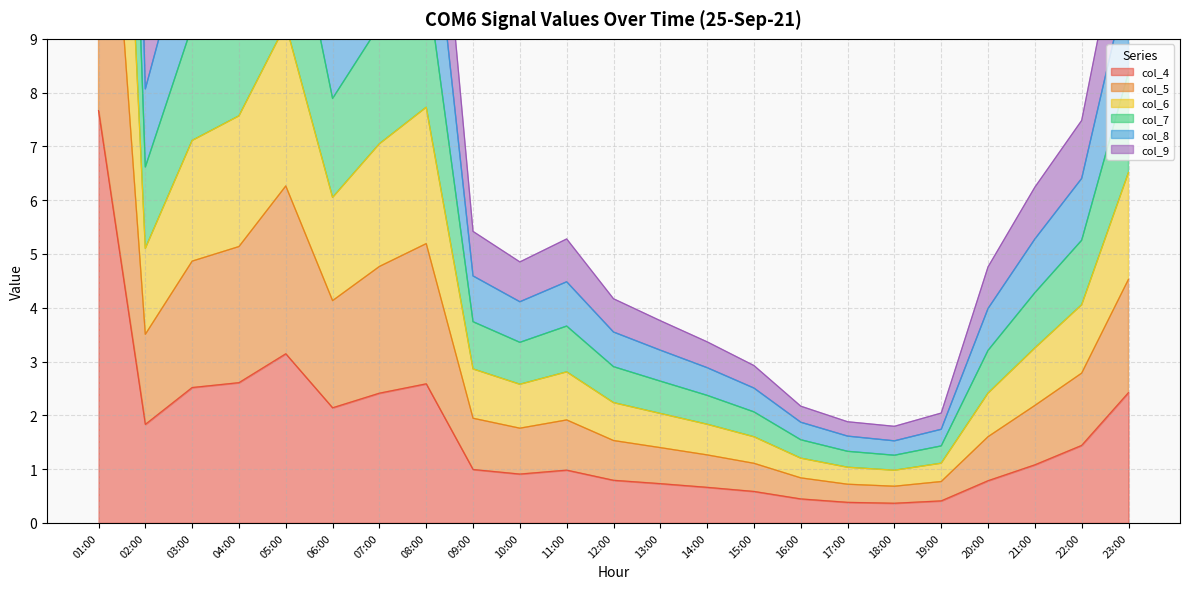

How many distinct data groups are displayed?

6